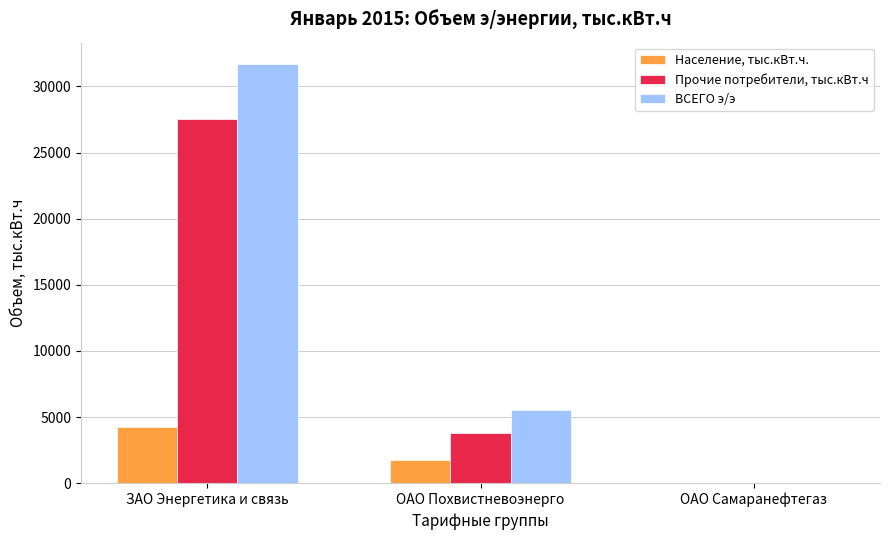

What value does the Население, тыс.кВт.ч. series have at ОАО Похвистневоэнерго?

1731.8